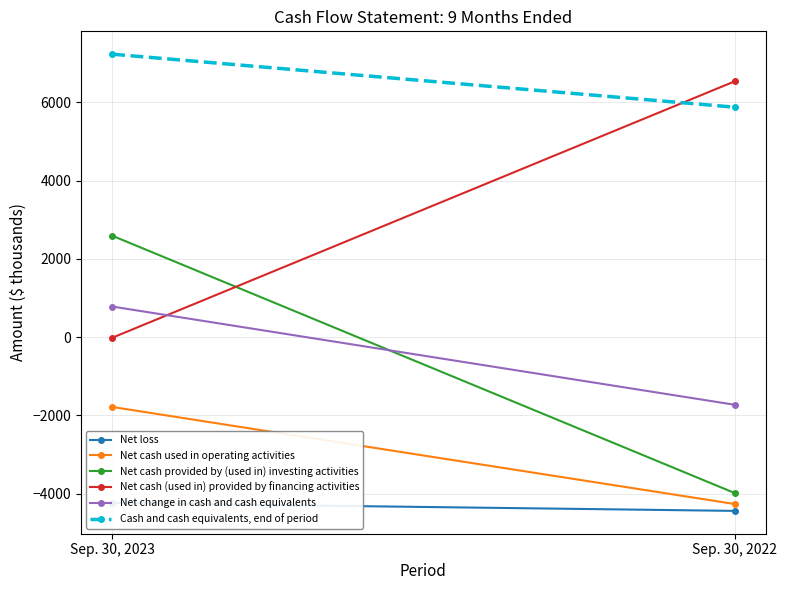

Which series changed the most between Sep. 30, 2023 and Sep. 30, 2022?

Net cash provided by (used in) investing activities